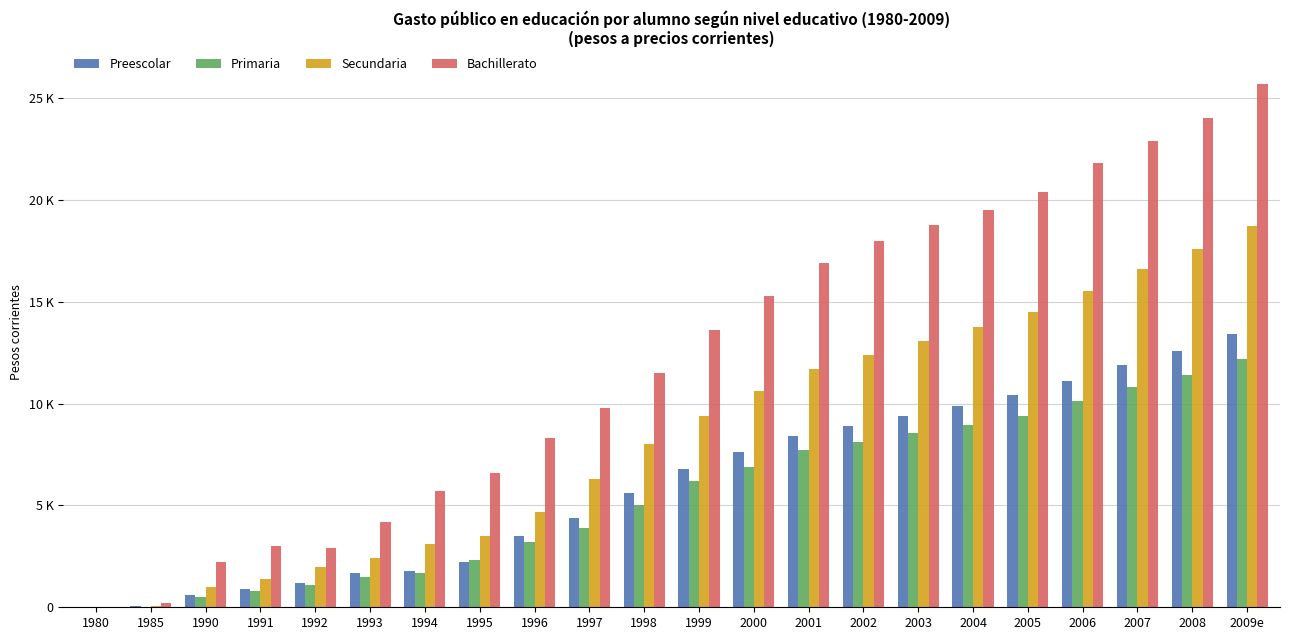

At 1999, list the series in order from largest to smallest.

Bachillerato, Secundaria, Preescolar, Primaria